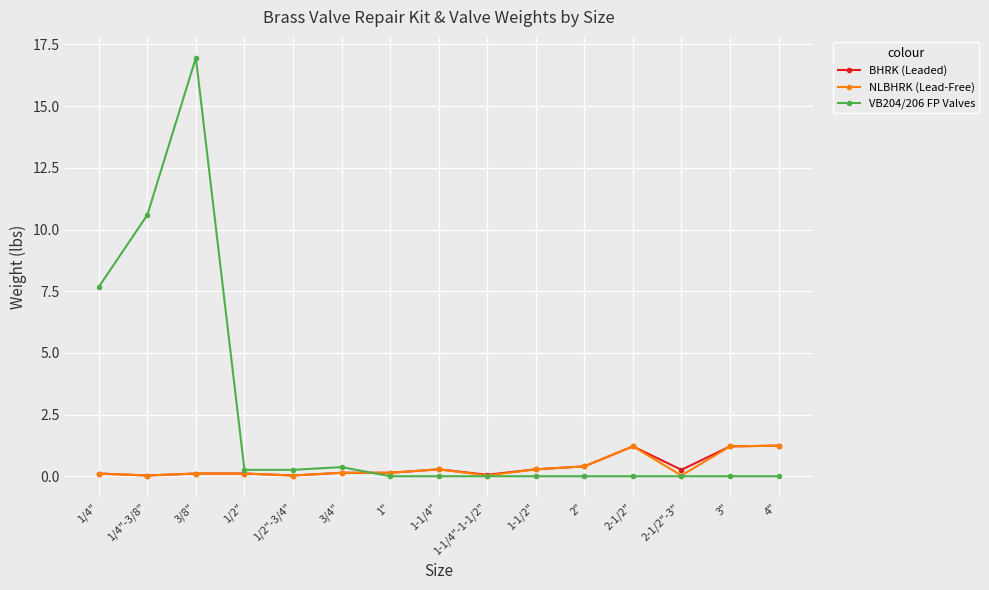

True or false: VB204/206 FP Valves has a value of 0.4 at 3/4".

True